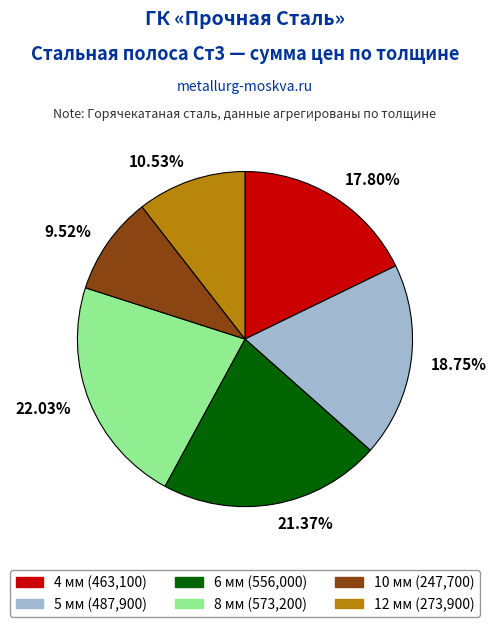

To the nearest percent, what is the average slice percentage?

17%